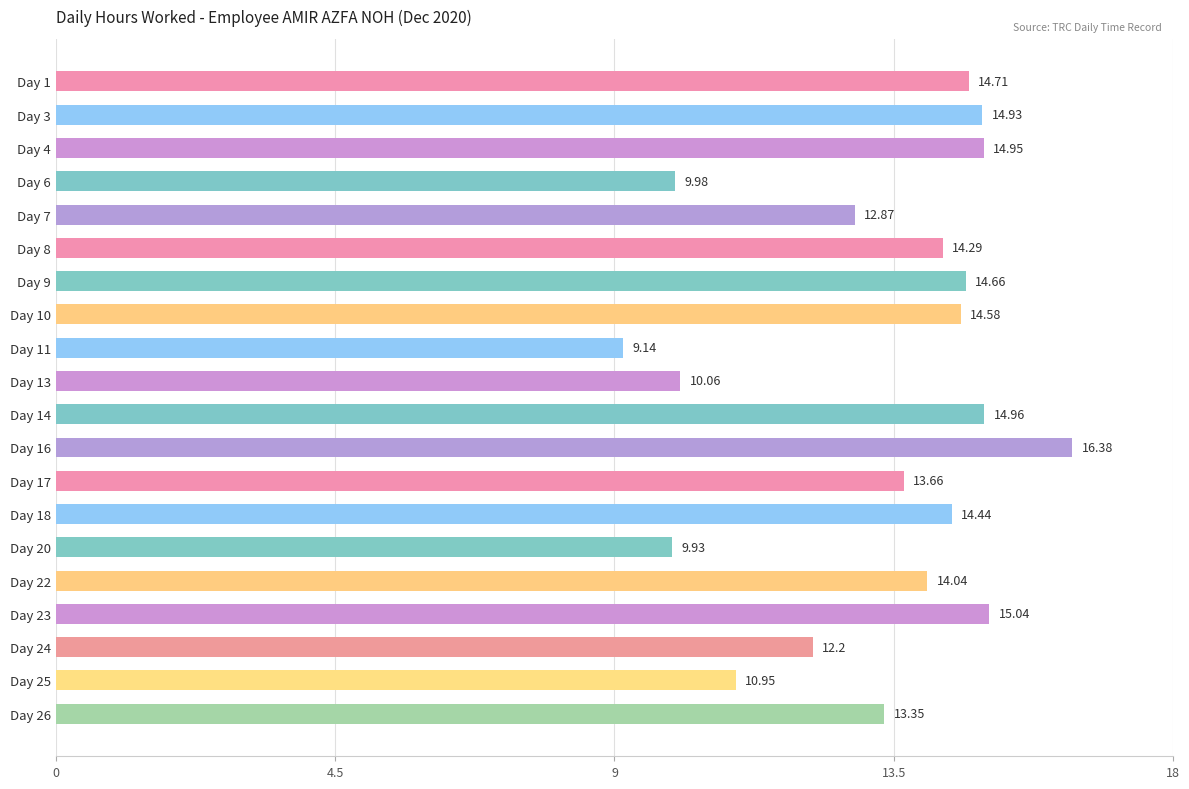

What is the average value?

13.3